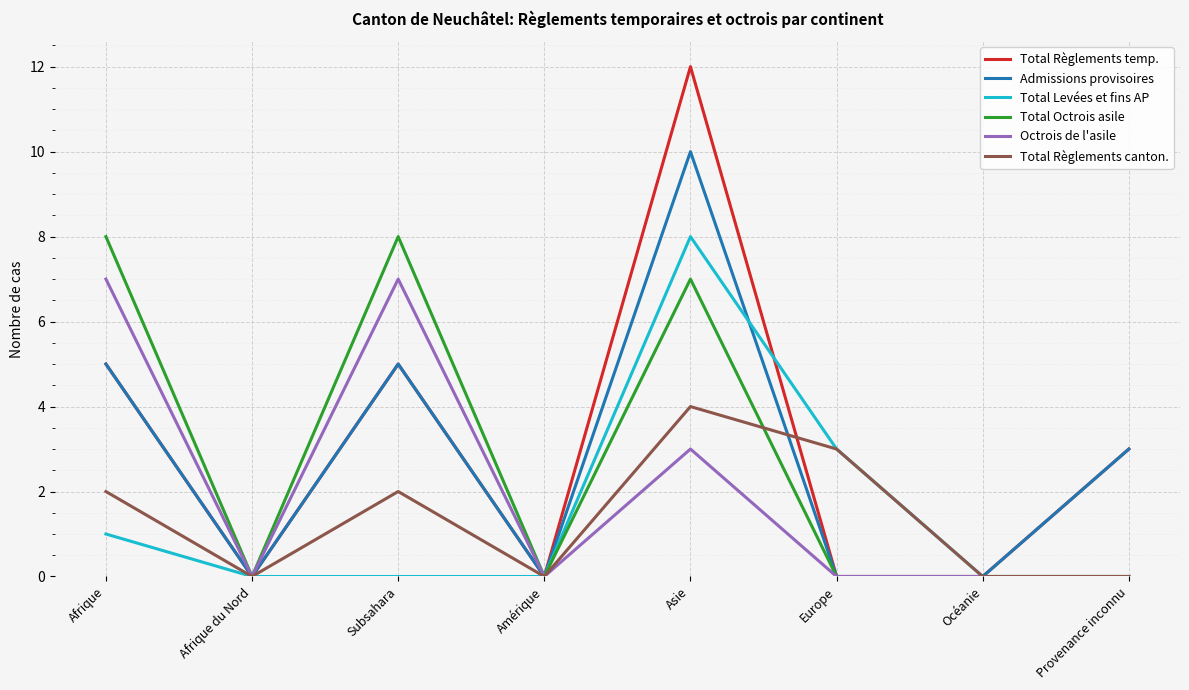

What position from the left is Subsahara?

3